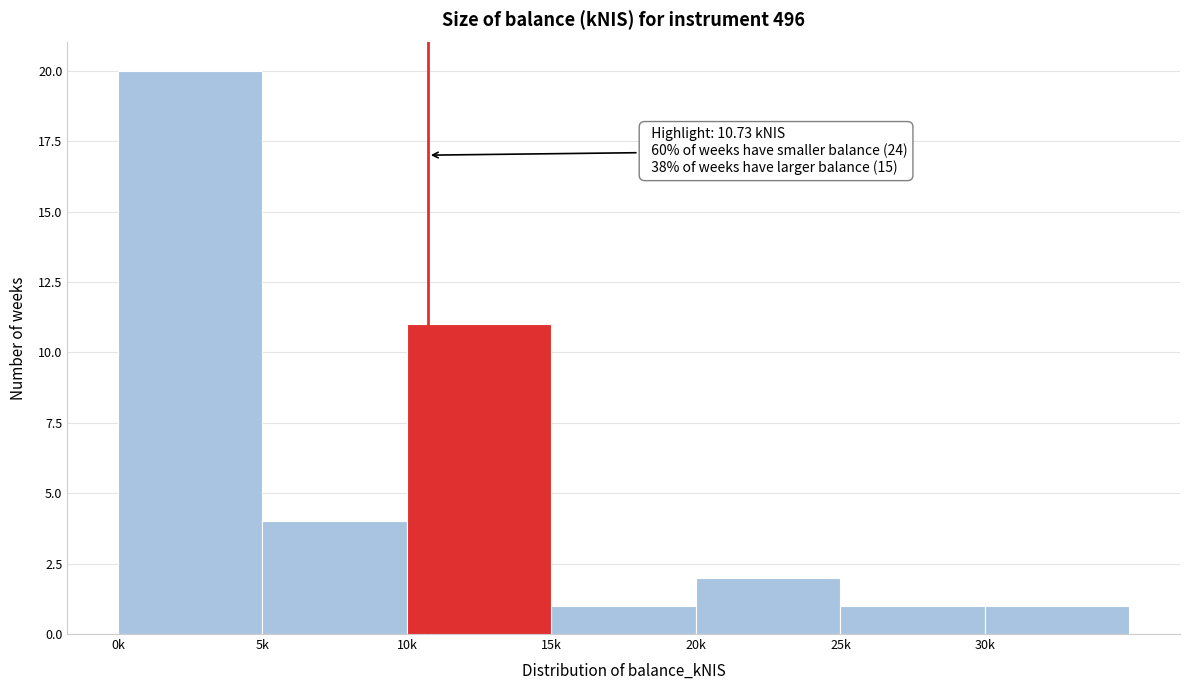

Reading right to left, list all the values displayed in this chart.

30k=1	25k=1	20k=2	15k=1	10k=11	5k=4	0k=20